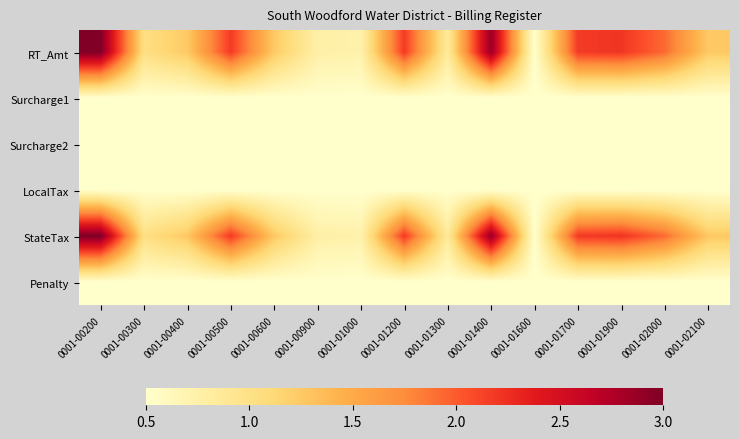

Reading left to right, list all the values displayed in this chart.

RT_Amt: 0001-00200=3.0	0001-00300=1.0	0001-00400=1.3	0001-00500=2.2	0001-00600=1.3	0001-00900=0.8	0001-01000=0.7	0001-01200=2.2	0001-01300=0.9	0001-01400=2.9	0001-01600=0.5	0001-01700=2.2	0001-01900=2.2	0001-02000=1.9	0001-02100=1.3
Surcharge1: 0001-00200=0.5	0001-00300=0.5	0001-00400=0.5	0001-00500=0.5	0001-00600=0.5	0001-00900=0.5	0001-01000=0.5	0001-01200=0.5	0001-01300=0.5	0001-01400=0.5	0001-01600=0.5	0001-01700=0.5	0001-01900=0.5	0001-02000=0.5	0001-02100=0.5
Surcharge2: 0001-00200=0.5	0001-00300=0.5	0001-00400=0.5	0001-00500=0.5	0001-00600=0.5	0001-00900=0.5	0001-01000=0.5	0001-01200=0.5	0001-01300=0.5	0001-01400=0.5	0001-01600=0.5	0001-01700=0.5	0001-01900=0.5	0001-02000=0.5	0001-02100=0.5
LocalTax: 0001-00200=0.5	0001-00300=0.5	0001-00400=0.5	0001-00500=0.5	0001-00600=0.5	0001-00900=0.5	0001-01000=0.5	0001-01200=0.5	0001-01300=0.5	0001-01400=0.5	0001-01600=0.5	0001-01700=0.5	0001-01900=0.5	0001-02000=0.5	0001-02100=0.5
StateTax: 0001-00200=3.0	0001-00300=1.0	0001-00400=1.3	0001-00500=2.2	0001-00600=1.3	0001-00900=0.8	0001-01000=0.7	0001-01200=2.2	0001-01300=0.9	0001-01400=2.9	0001-01600=0.5	0001-01700=2.2	0001-01900=2.2	0001-02000=1.9	0001-02100=1.3
Penalty: 0001-00200=0.5	0001-00300=0.5	0001-00400=0.5	0001-00500=0.5	0001-00600=0.5	0001-00900=0.5	0001-01000=0.5	0001-01200=0.5	0001-01300=0.5	0001-01400=0.5	0001-01600=0.5	0001-01700=0.5	0001-01900=0.5	0001-02000=0.5	0001-02100=0.5